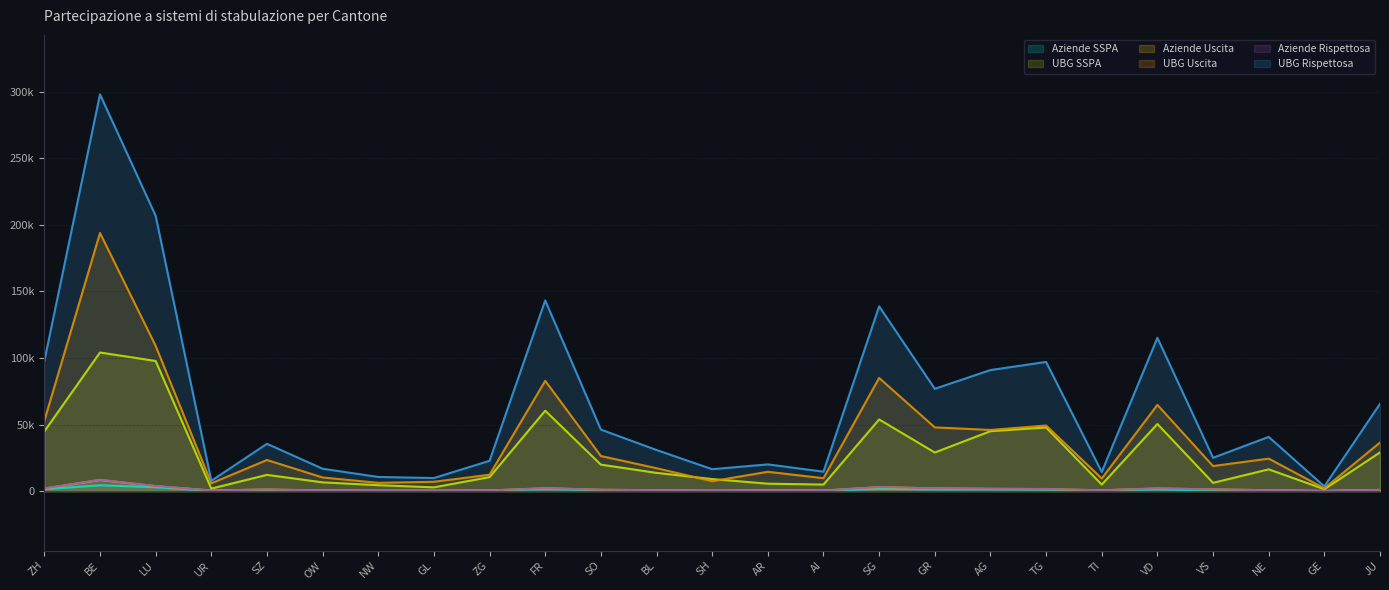

Which category has the highest value in the UBG SSPA series?

BE